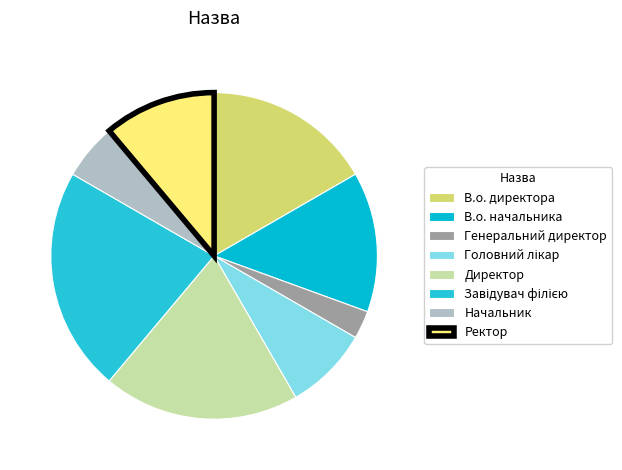

To the nearest percent, what is the difference between the Генеральний директор and Завідувач філією slice percentages?

19%